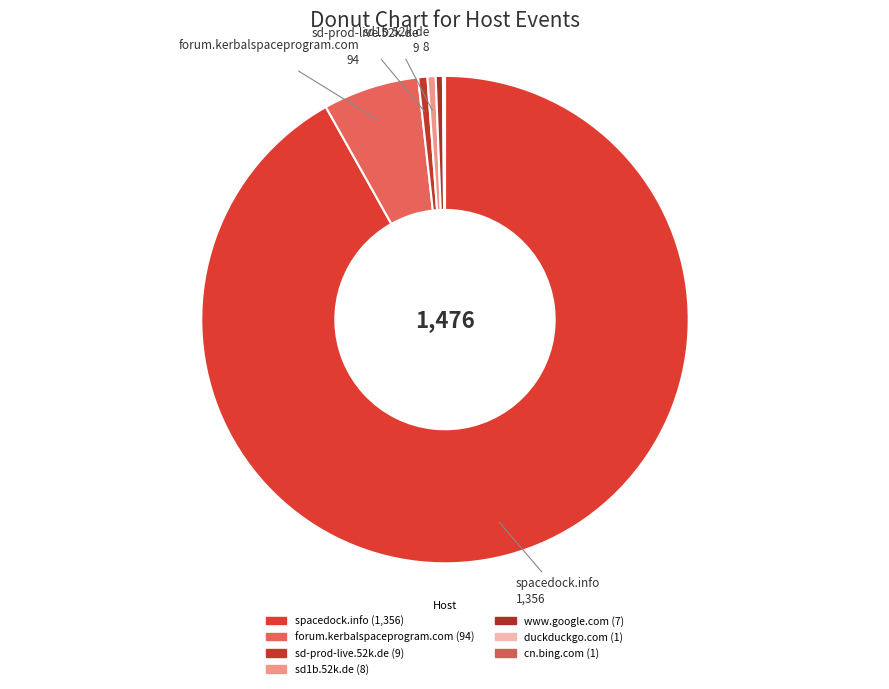

Is it true that duckduckgo.com is 8% of the pie?

False